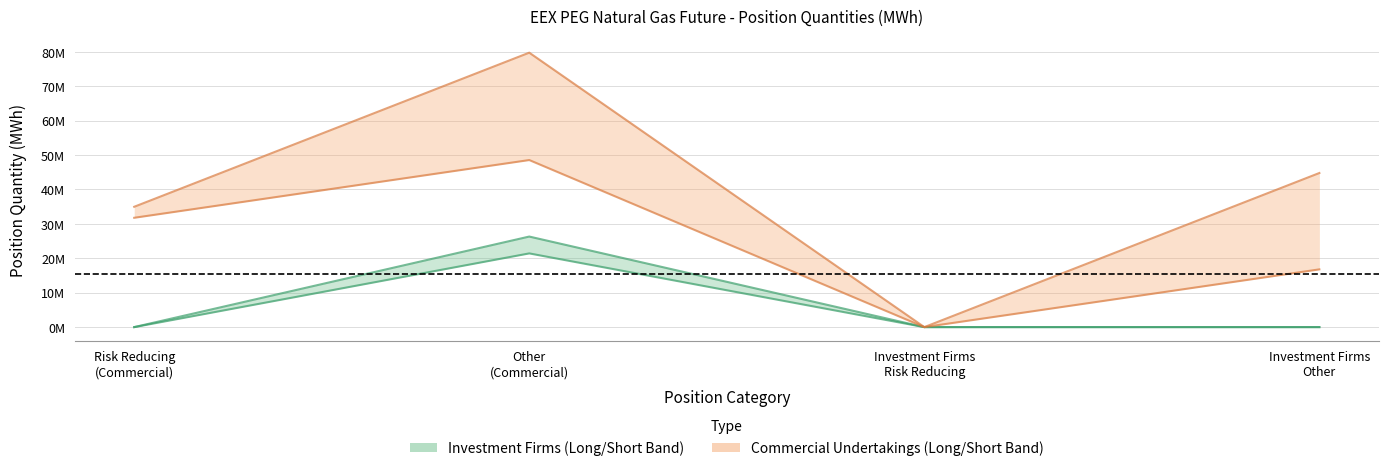

What is the label of the 1st point from the right?

Investment Firms
Other